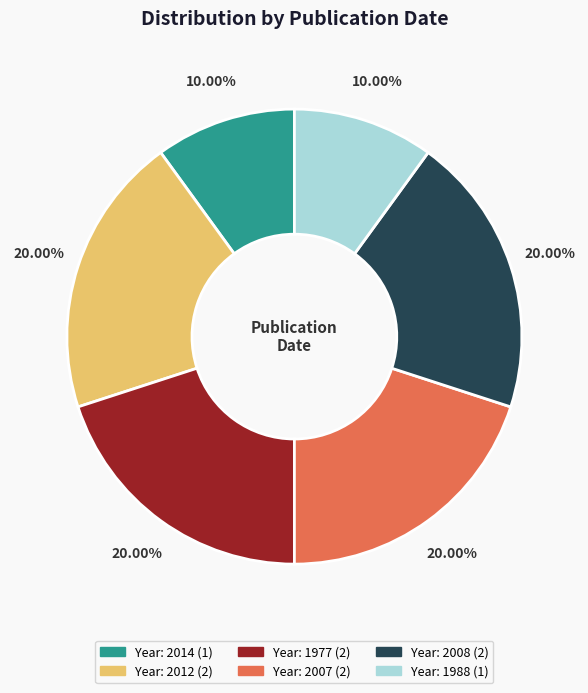

Is there a majority slice in this chart?

No